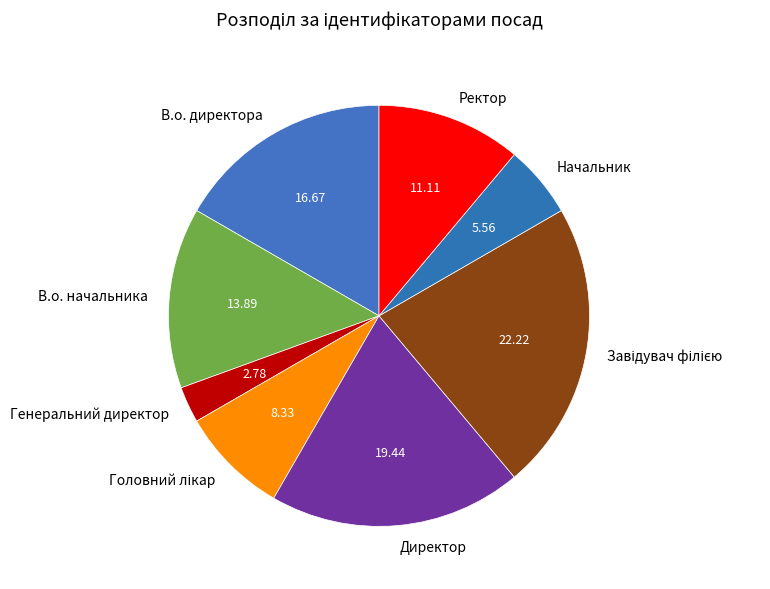

Does any single category account for the majority?

No